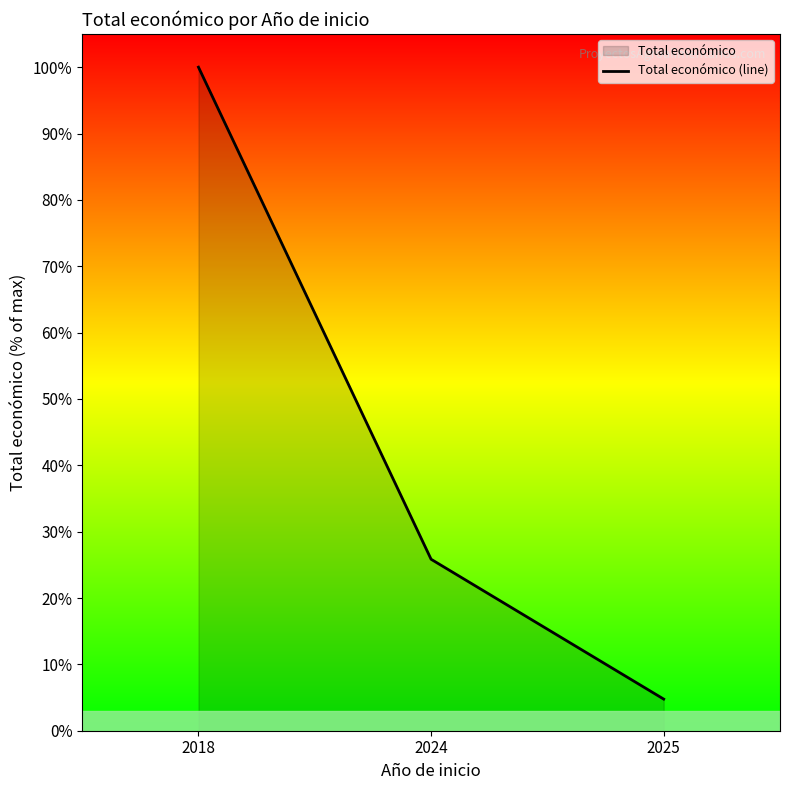

Between 2025 and 2024, which is larger?

2024